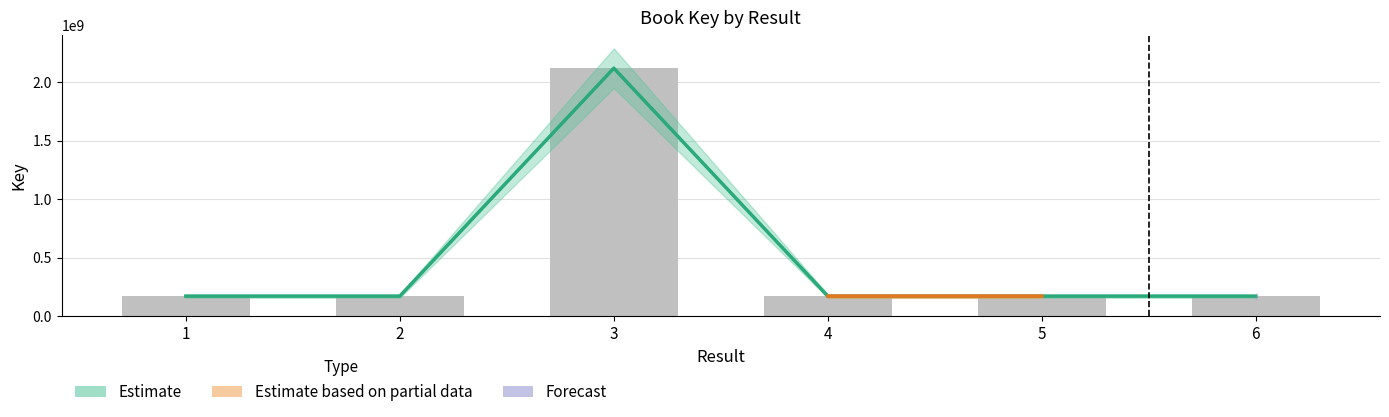

At which label does the data first exceed 171421684?

3